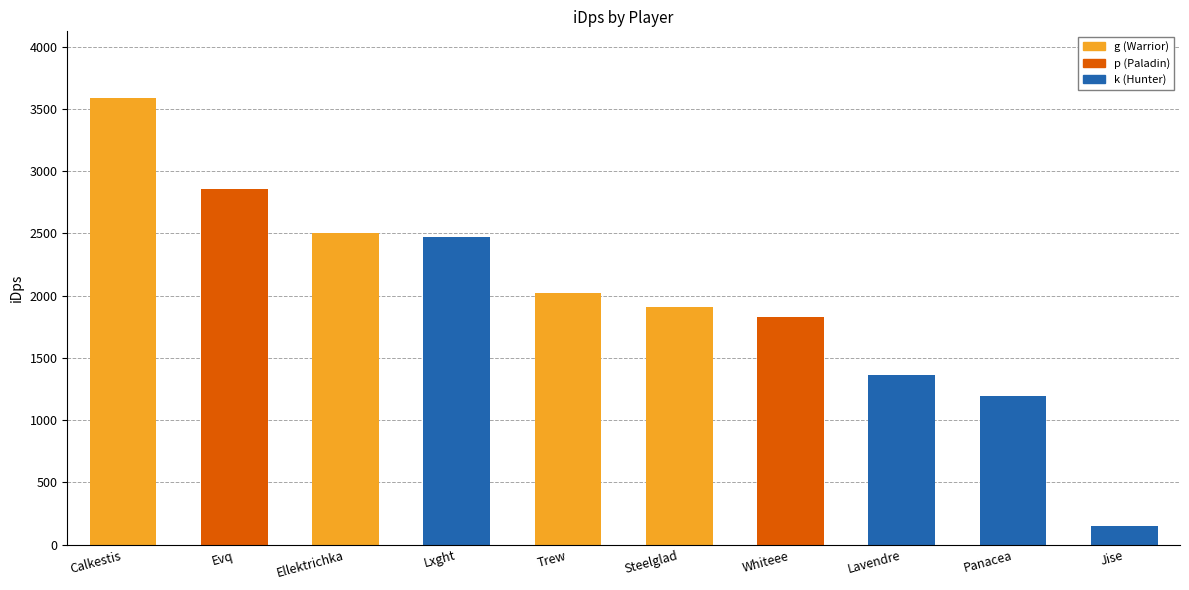

How many categories are shown in the chart?

10